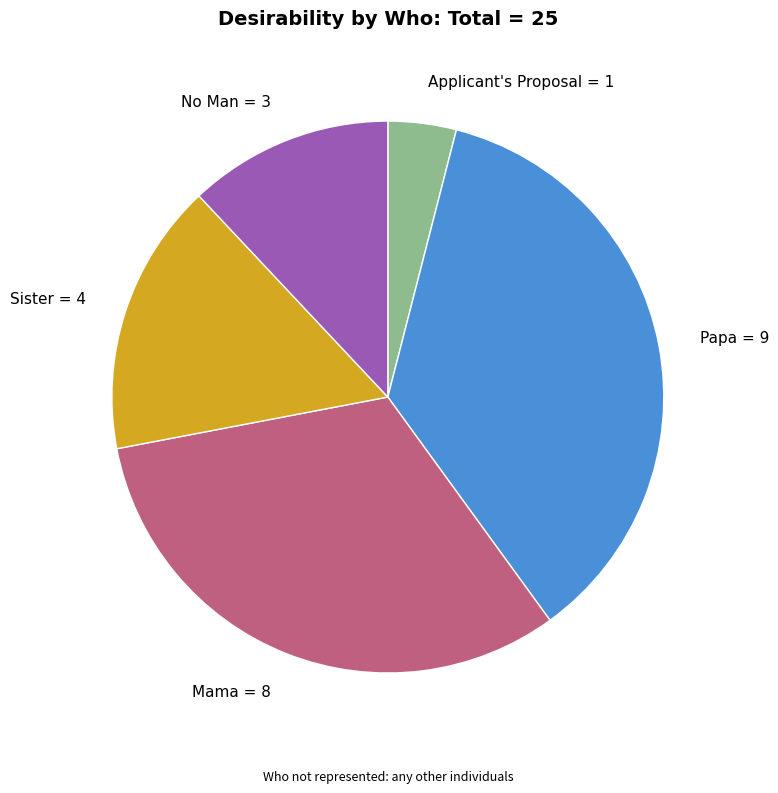

Is there any slice that represents more than half of the pie?

No